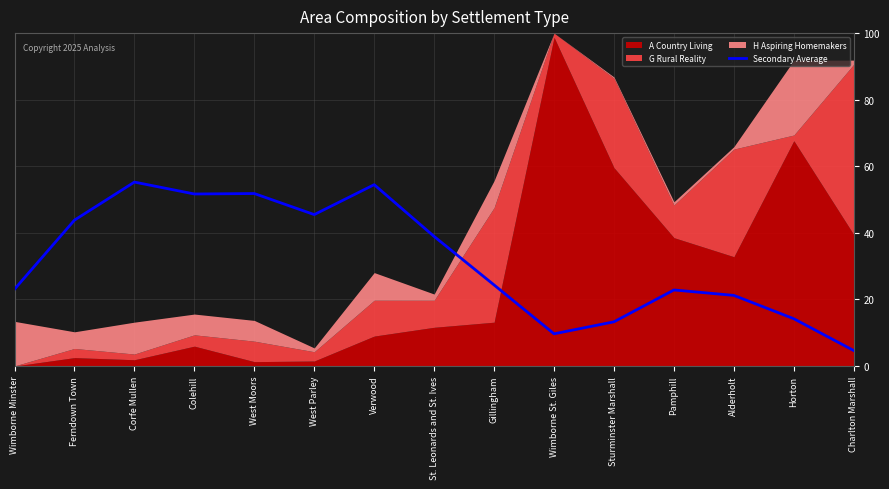

How many points are higher than both their immediate neighbors (excluding endpoints)?

4